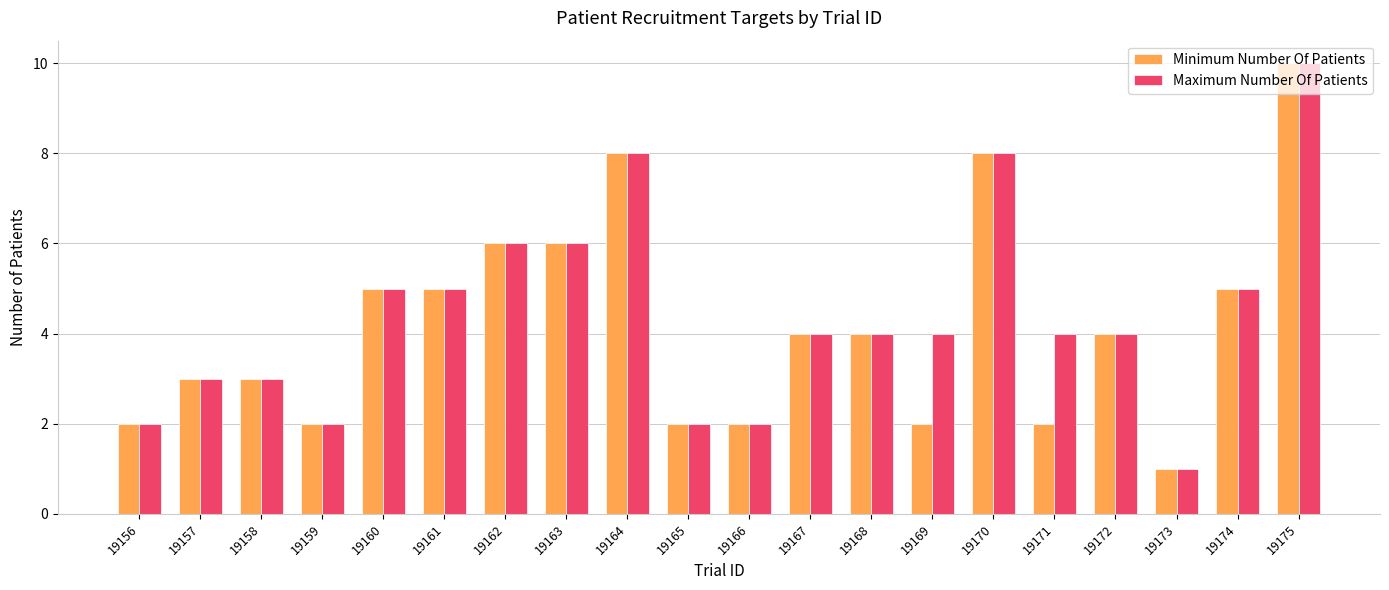

True or false: Maximum Number Of Patients has a value of 4 at 19172.

True